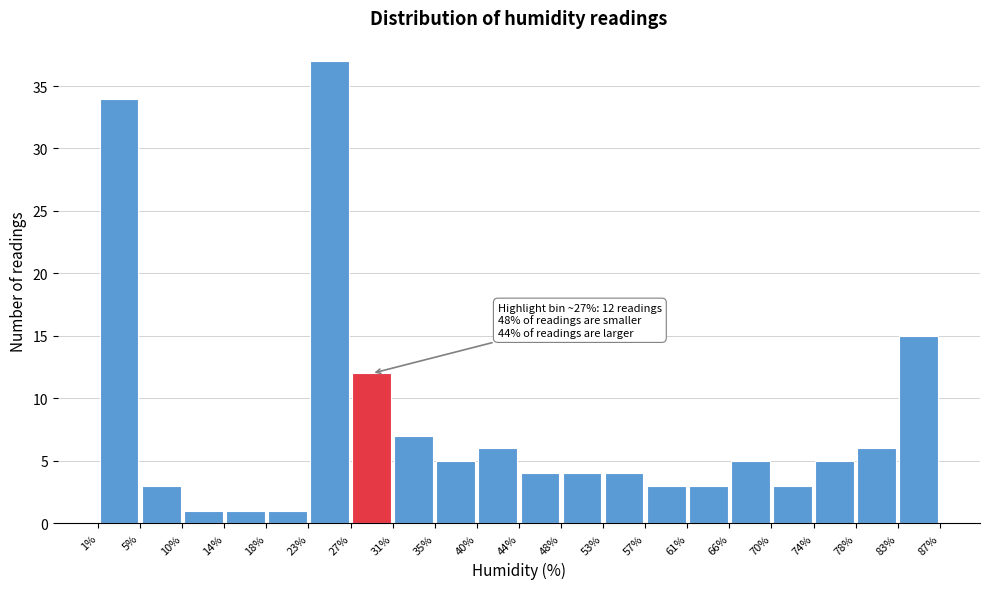

Over which range of the x-axis is the bar tallest?

23% to 27%